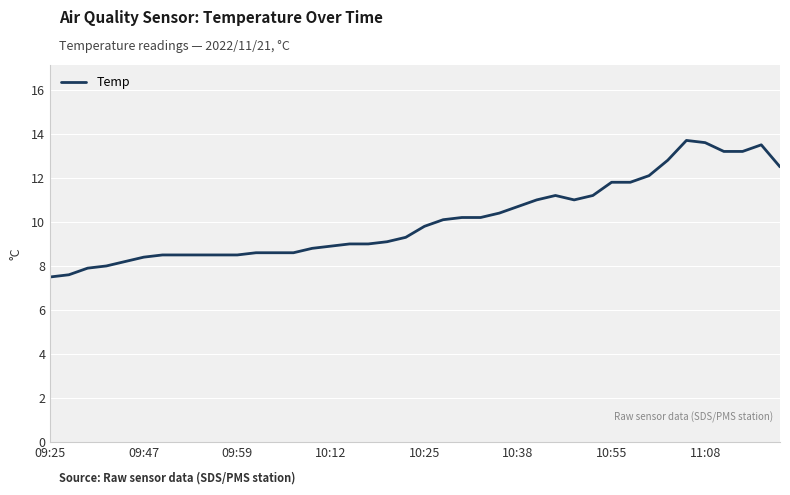

What is the maximum value shown in the chart?

13.7